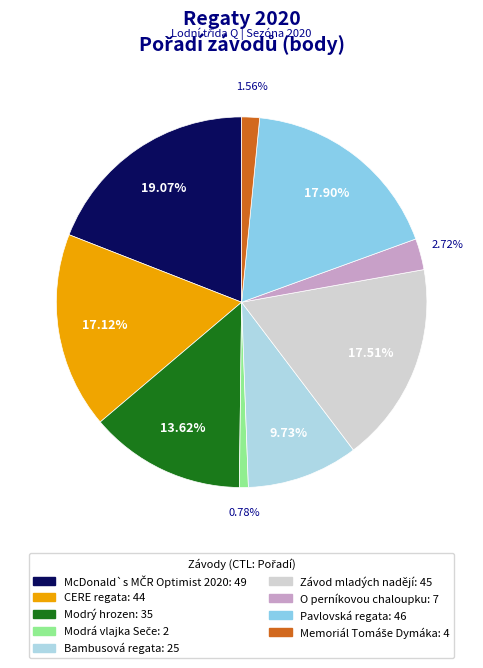

How many slices are in this pie chart?

9